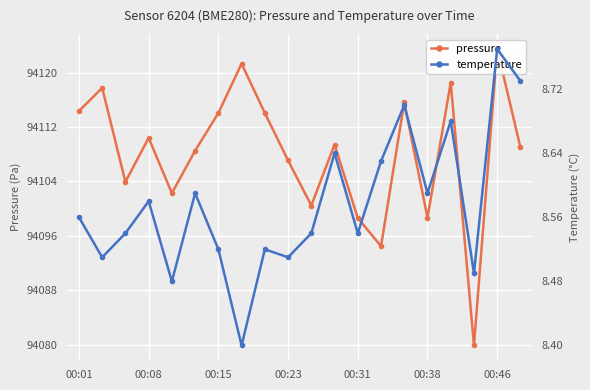

Read the temperature value at 10.

8.5